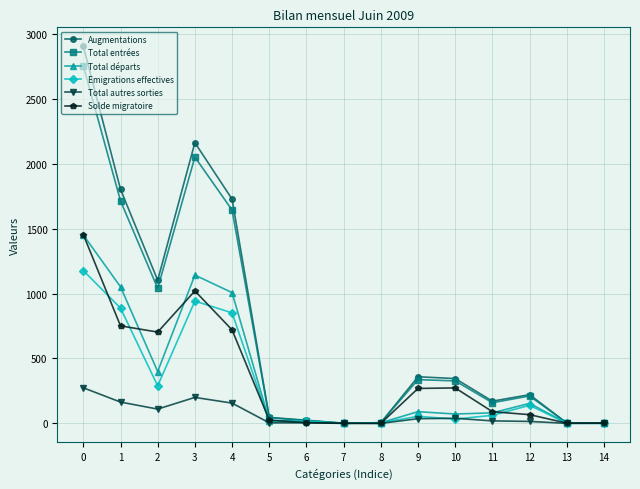

Which series has the largest range (max minus min)?

Augmentations